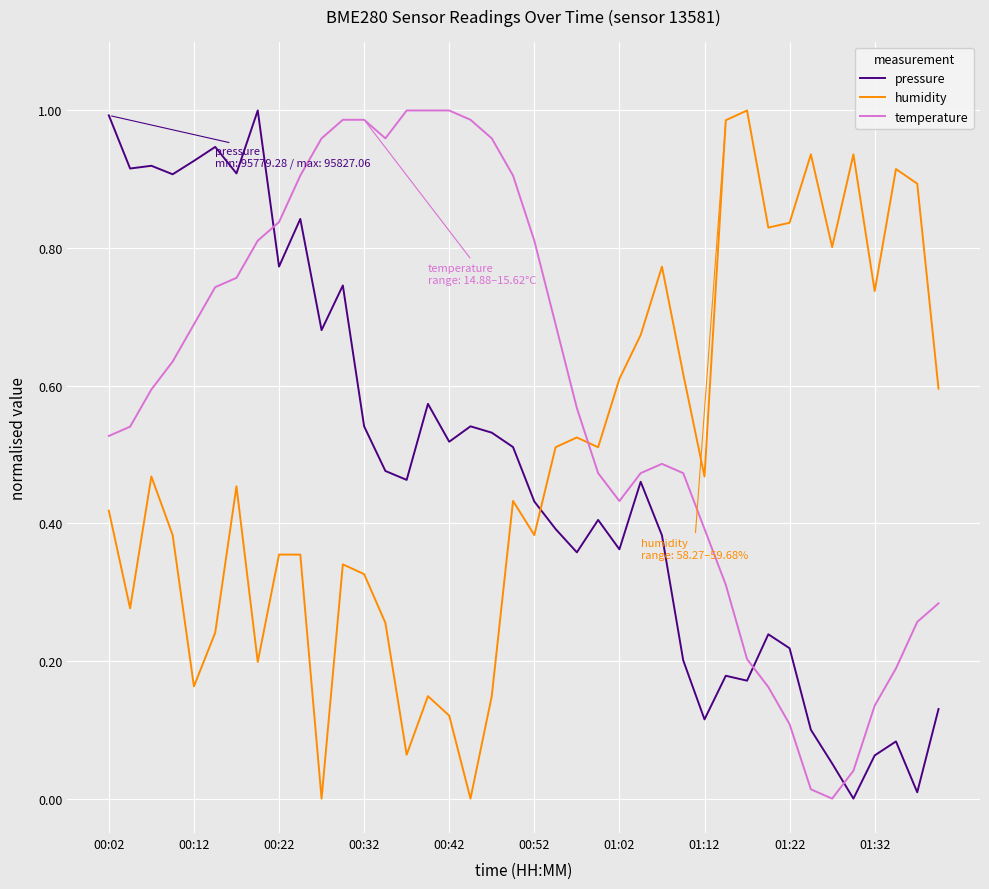

Count the number of data series in this chart.

3